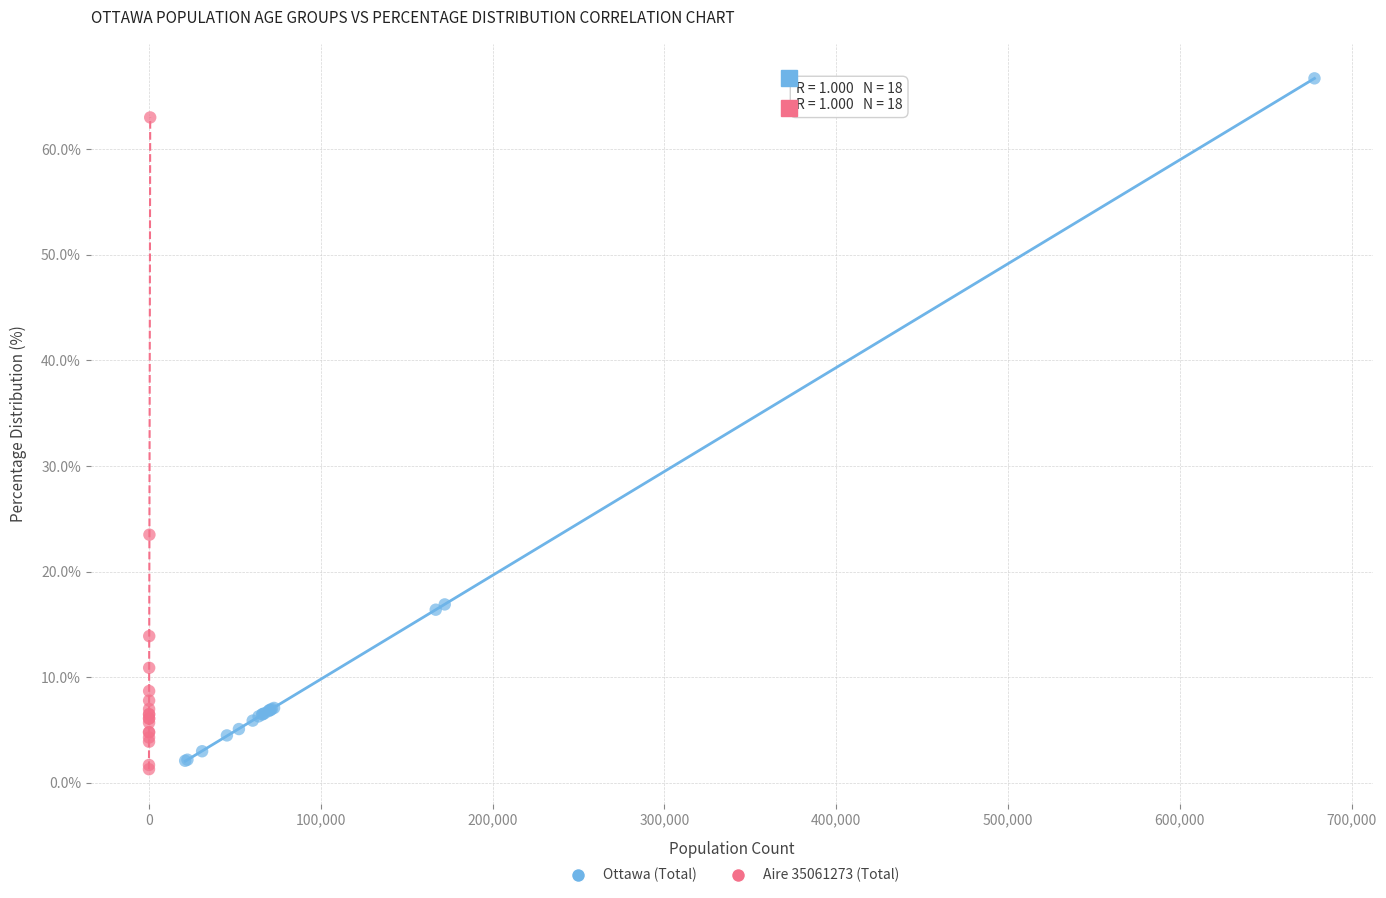

Which series contains the lowest Y value?

Aire 35061273 (Total)